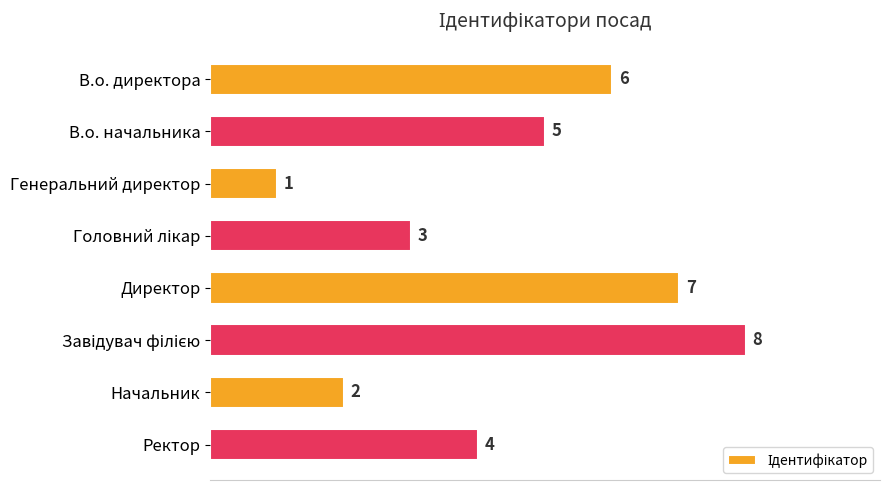

What is the label of the 8th bar from the top?

Ректор